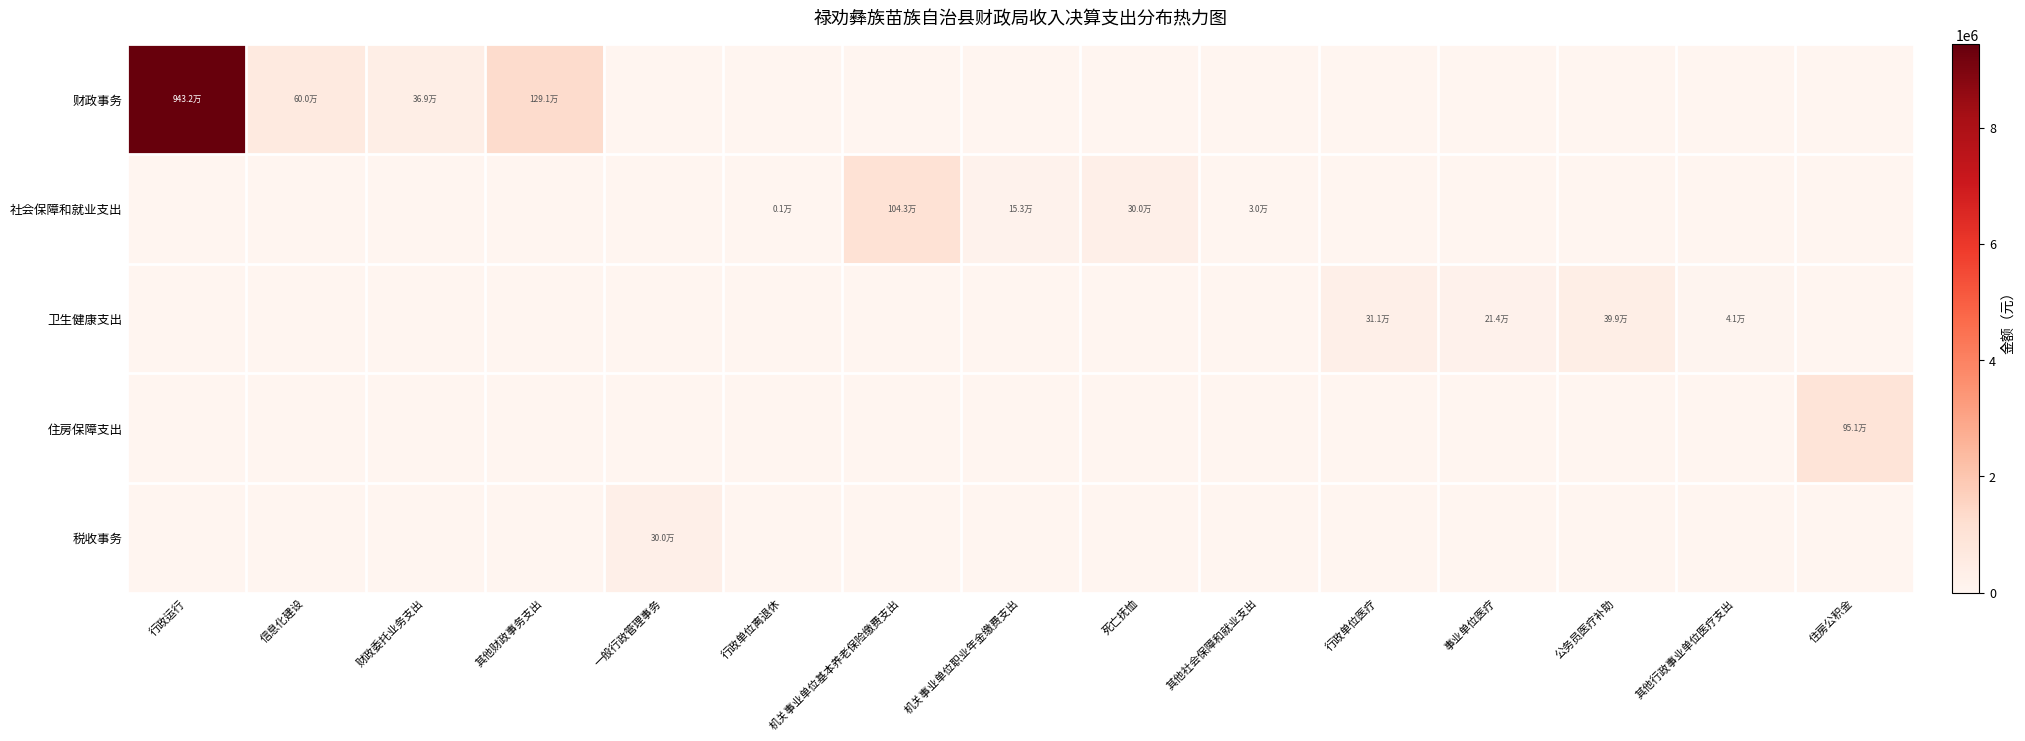

Rank the series at 事业单位医疗 from highest to lowest value.

卫生健康支出, 财政事务, 社会保障和就业支出, 住房保障支出, 税收事务